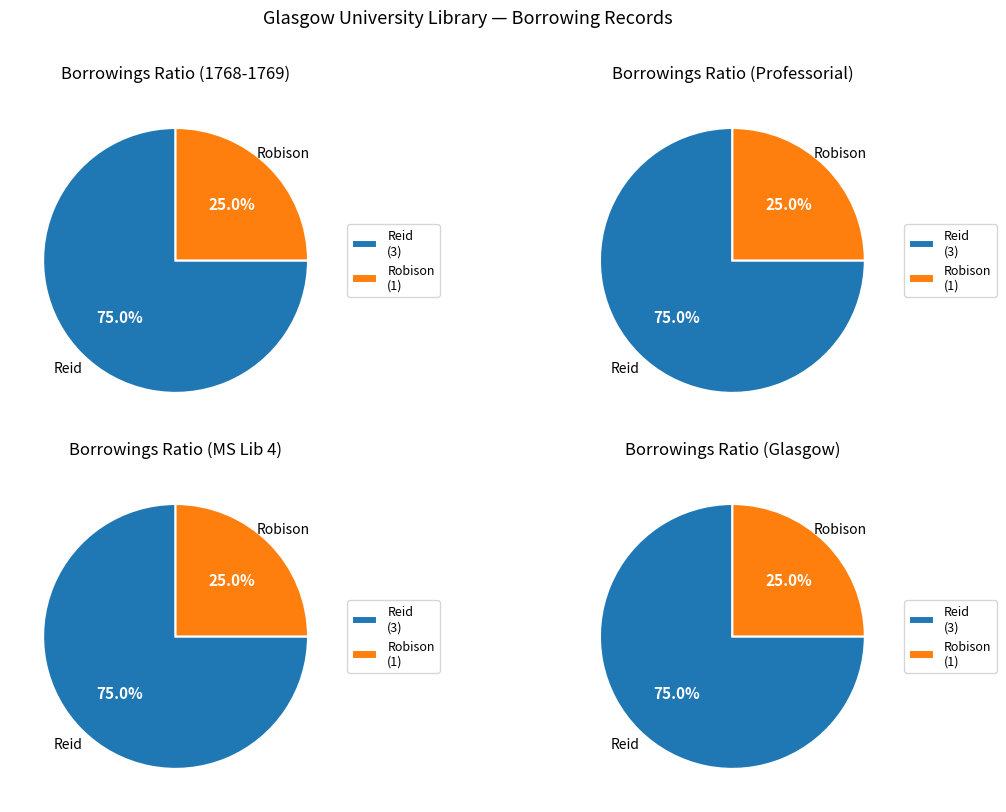

What is the largest slice in the pie chart?

Reid